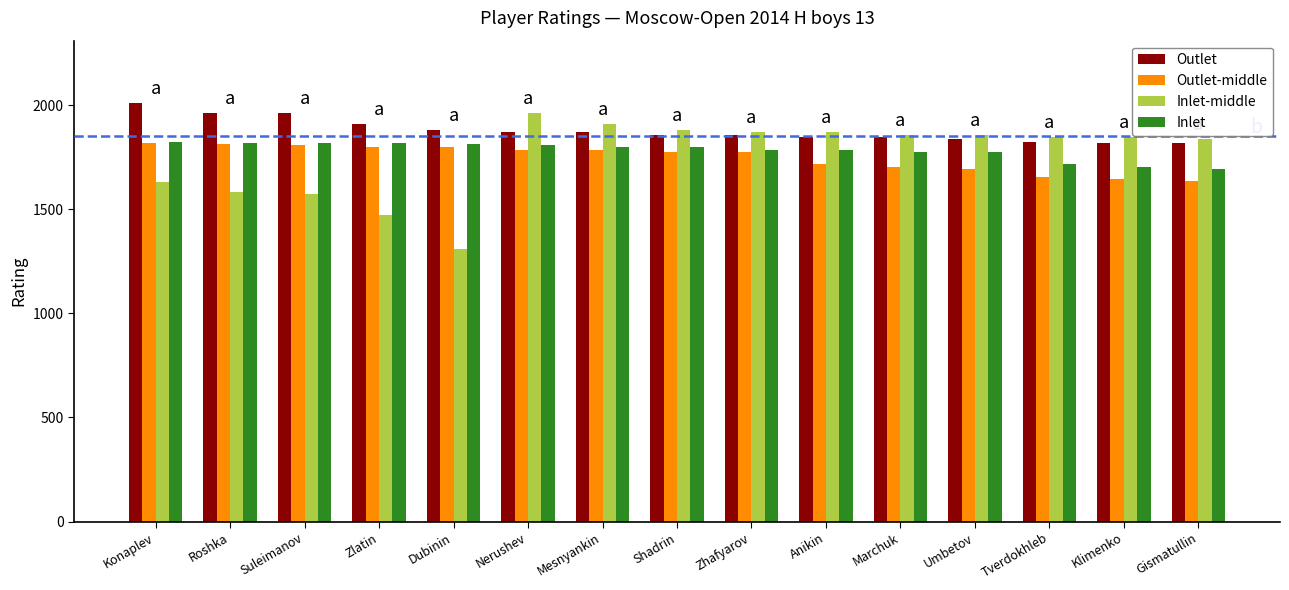

Where does the Outlet-middle series first go above 1776?

Konaplev